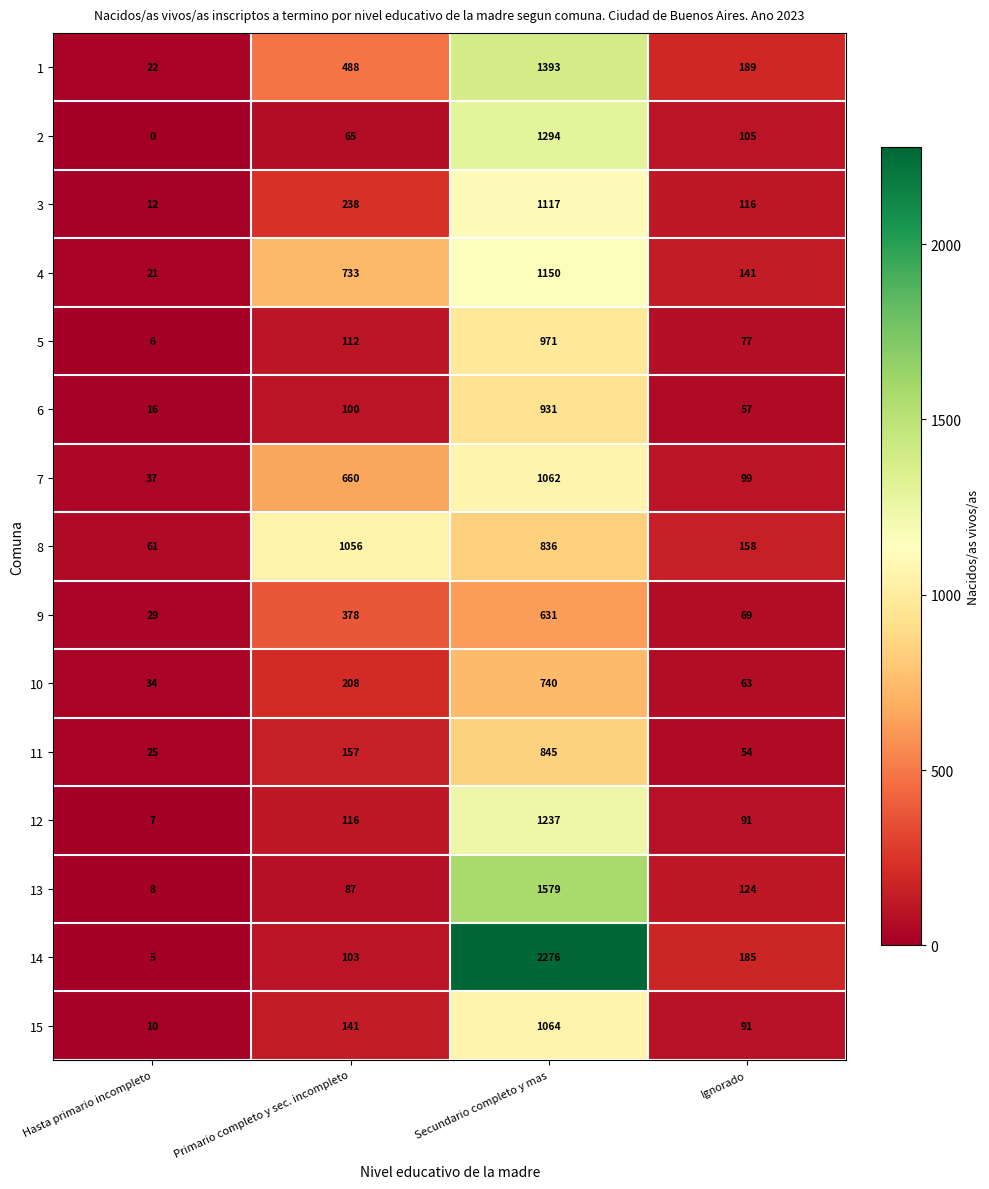

The 15 series shows 6 at Hasta primario incompleto. True or false?

False